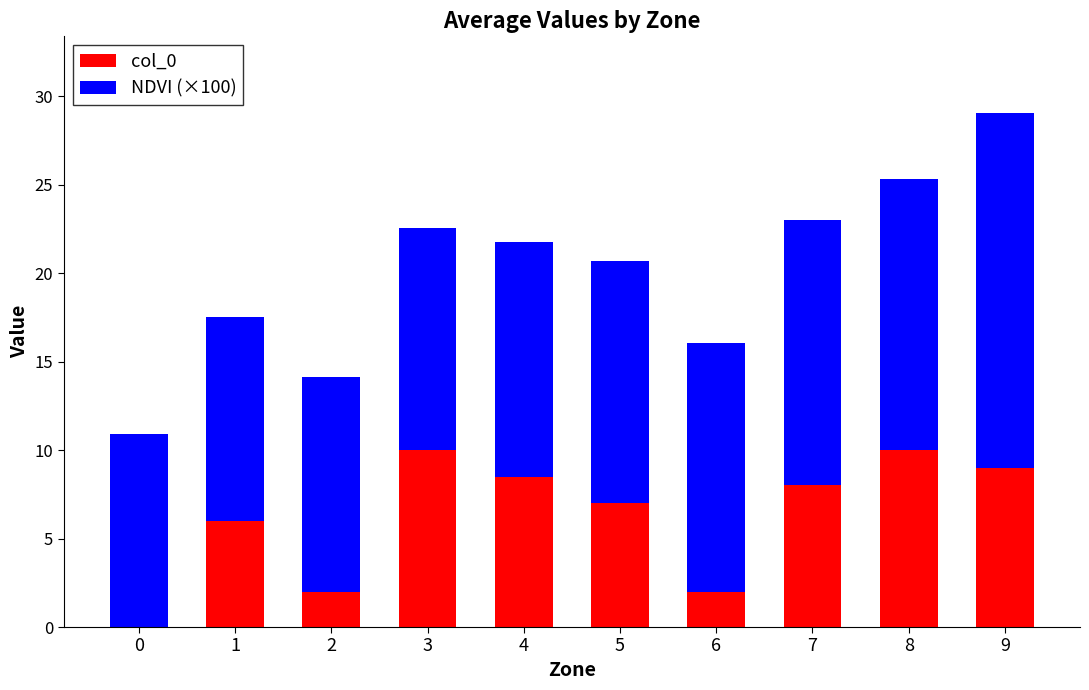

The value of col_0 at 9 is 9.0. True or false?

True